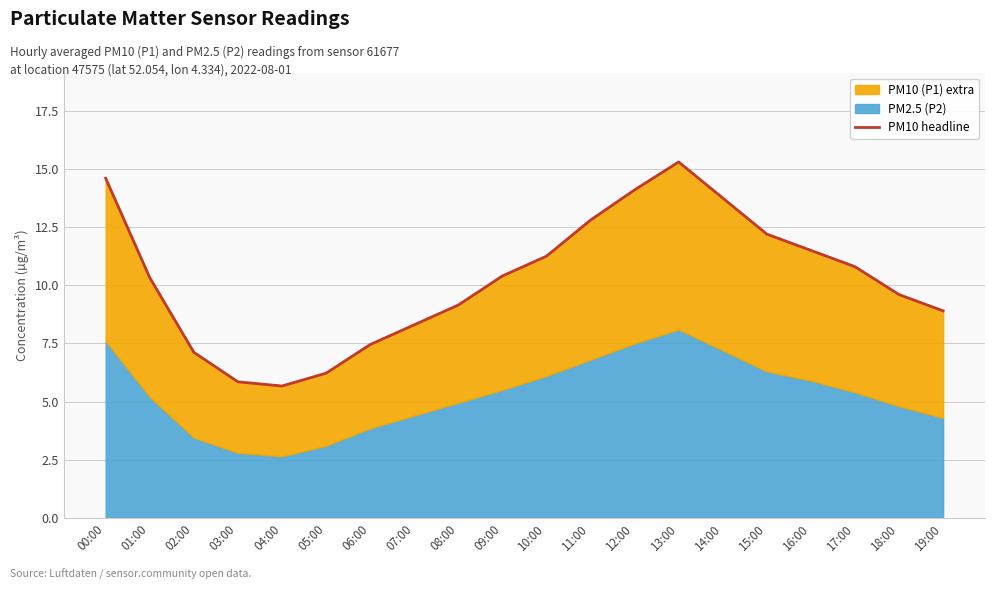

What is the change in value from 14:00 to 18:00?

-4.2